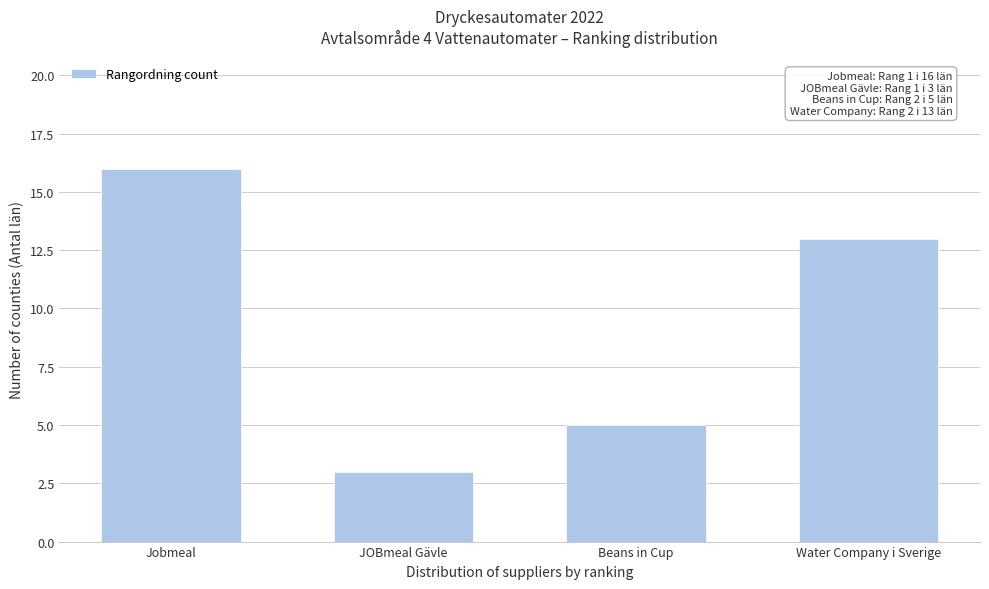

Reading left to right, transcribe all the data shown in this chart.

16	3	5	13